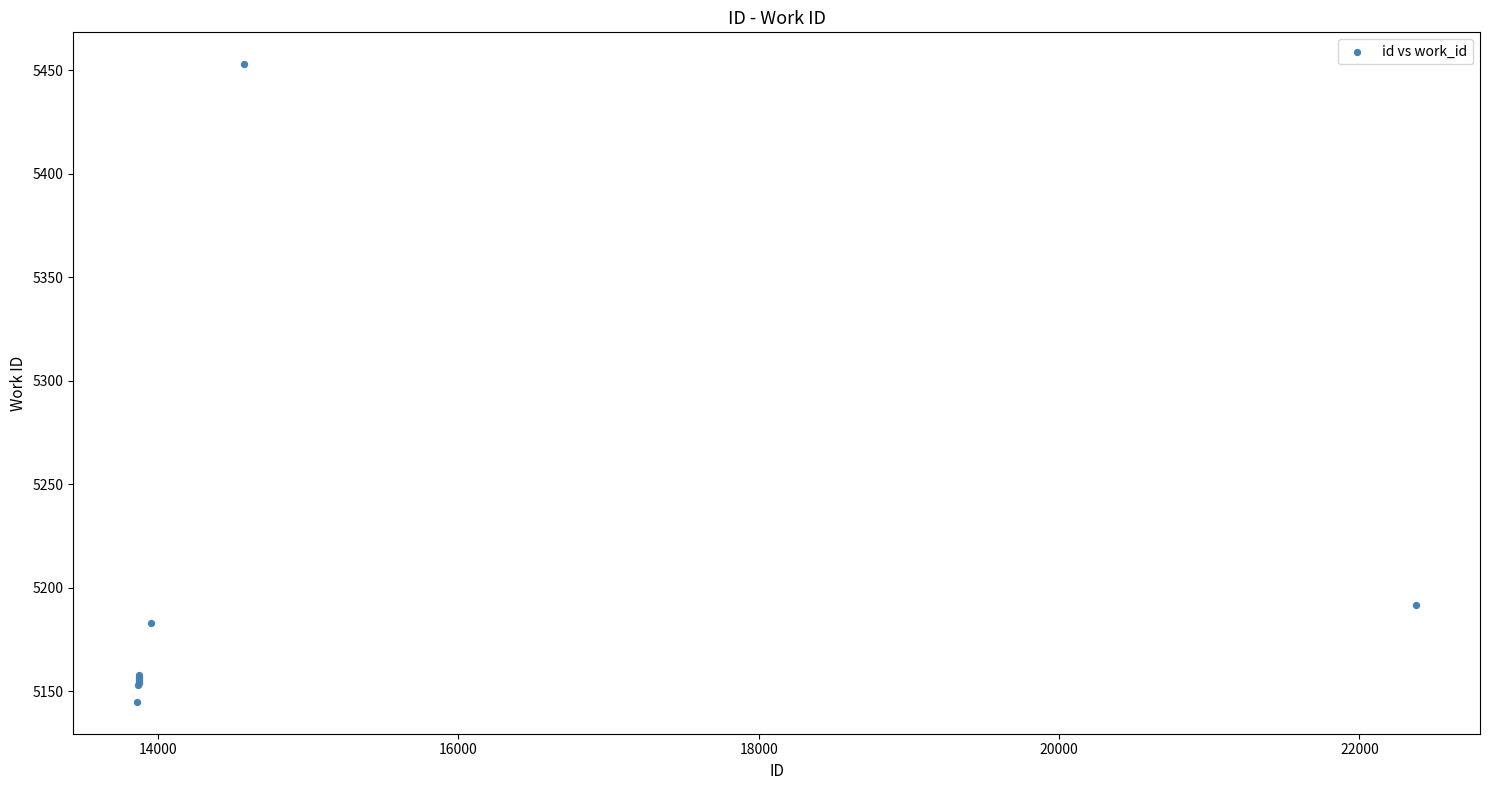

What Y value in the scatter plot is closest to 5299?

5192